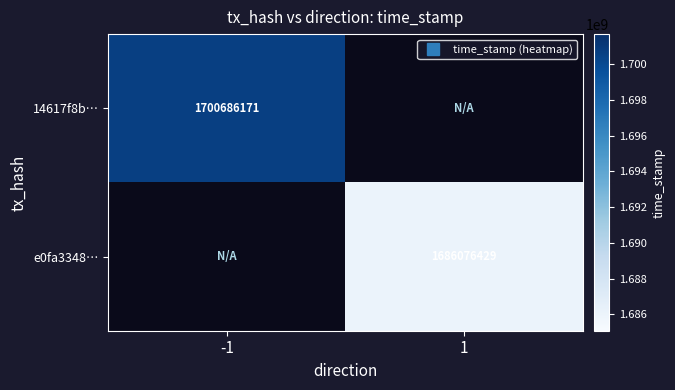

Is the value of 14617f8b… at -1 greater than the value of e0fa3348… at 1?

Yes